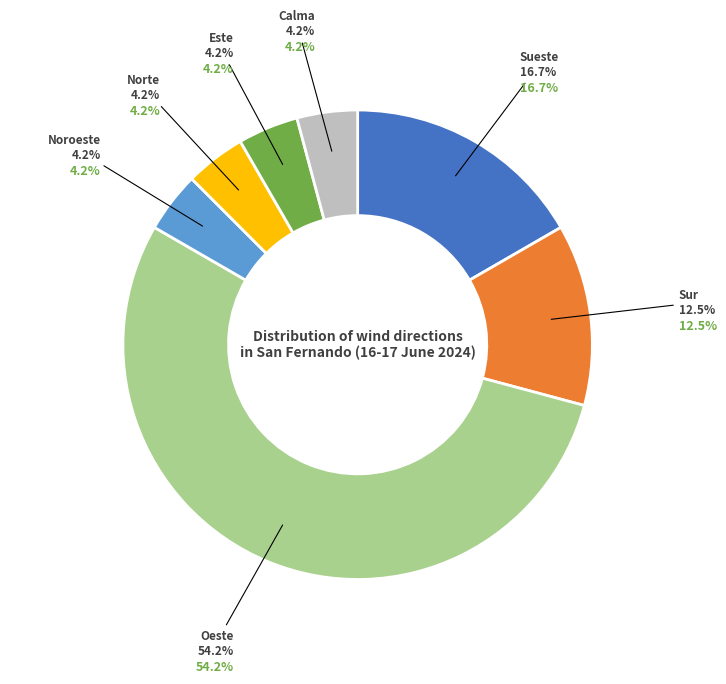

To the nearest percent, what portion does Noroeste represent?

4%